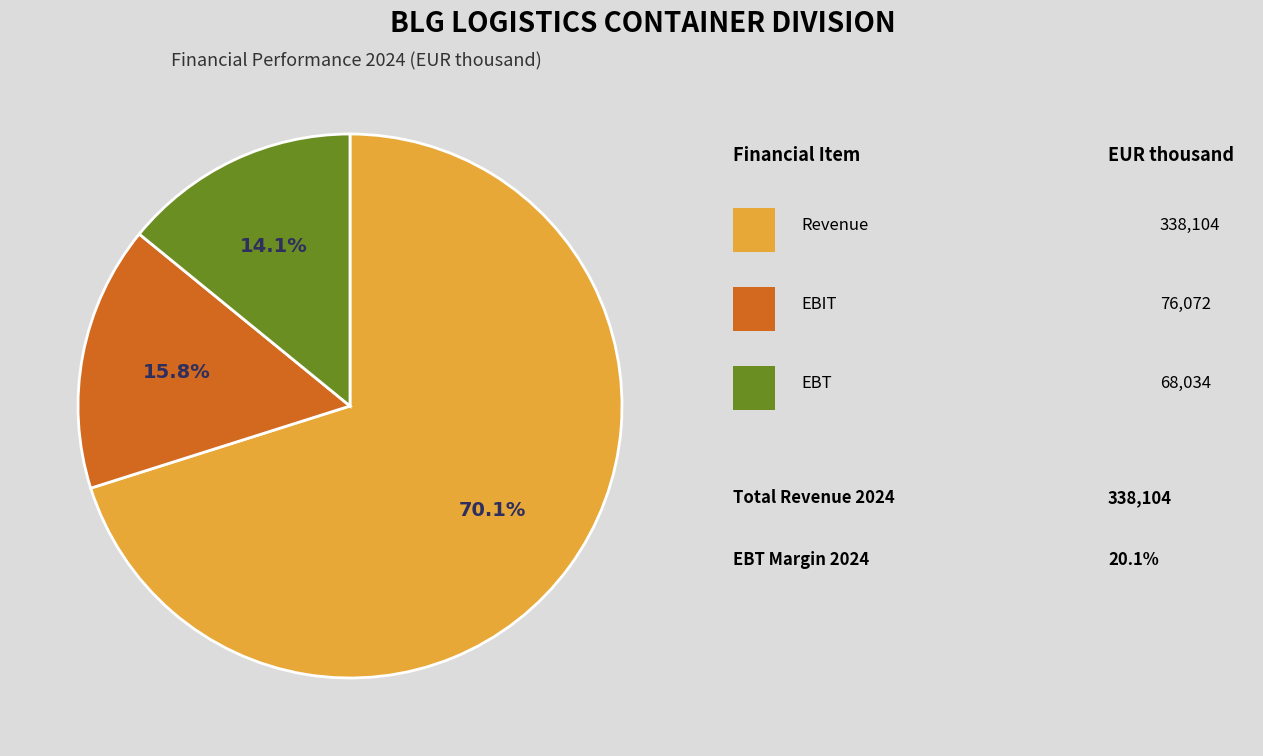

What is the largest slice in the pie chart?

Revenue